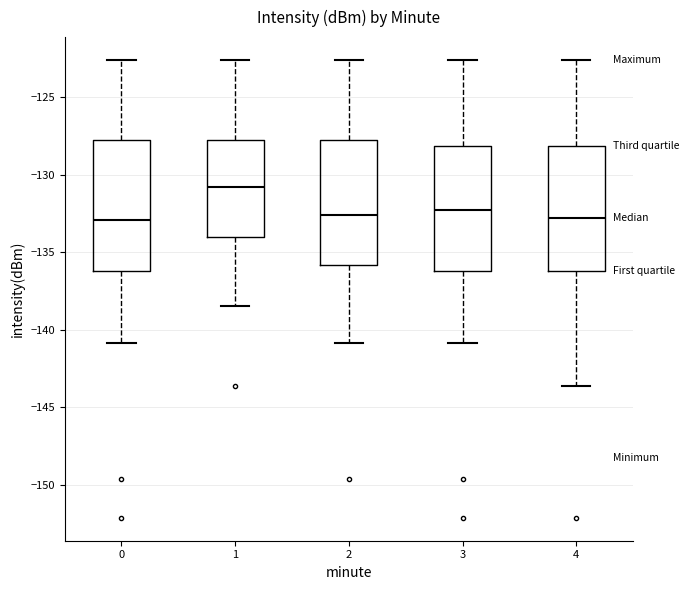

Reading left to right, transcribe this box plot: for each box, give where its median line is, the range the box spans, and where its two whiskers end, as read against the y-axis. The values are not printed on the chart, so give them approximately, as read against the axis.

0: median -133.0, box -136.0 to -128.0, whiskers -141.0 to -122.5
1: median -131.0, box -134.0 to -128.0, whiskers -138.5 to -122.5
2: median -132.5, box -136.0 to -128.0, whiskers -141.0 to -122.5
3: median -132.5, box -136.0 to -128.0, whiskers -141.0 to -122.5
4: median -133.0, box -136.0 to -128.0, whiskers -143.5 to -122.5